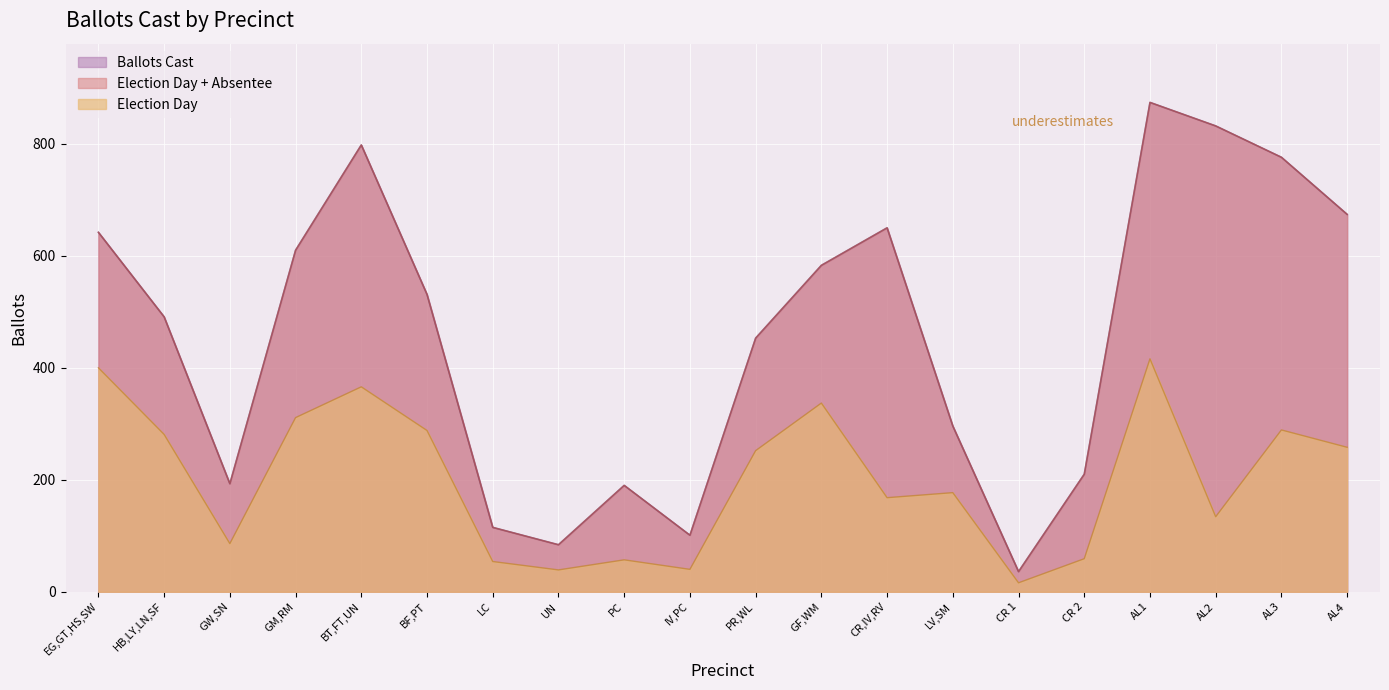

What is the average value of the Election Day series?

201